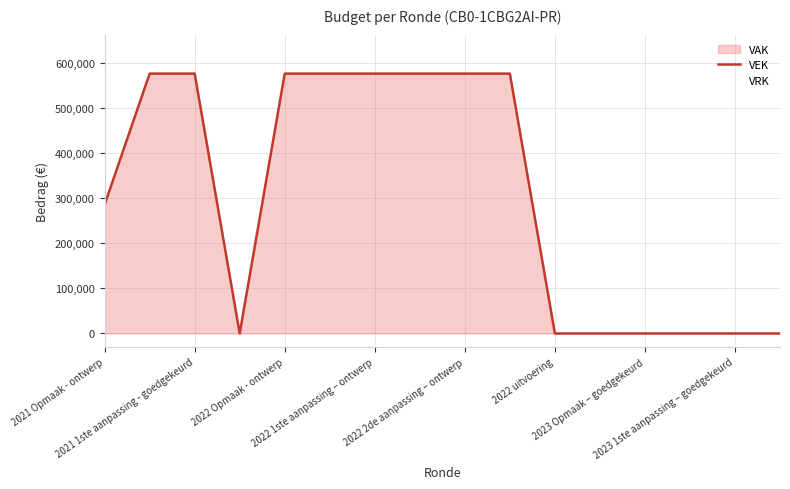

What is the label of the 3rd point from the left?

2021 1ste aanpassing - goedgekeurd